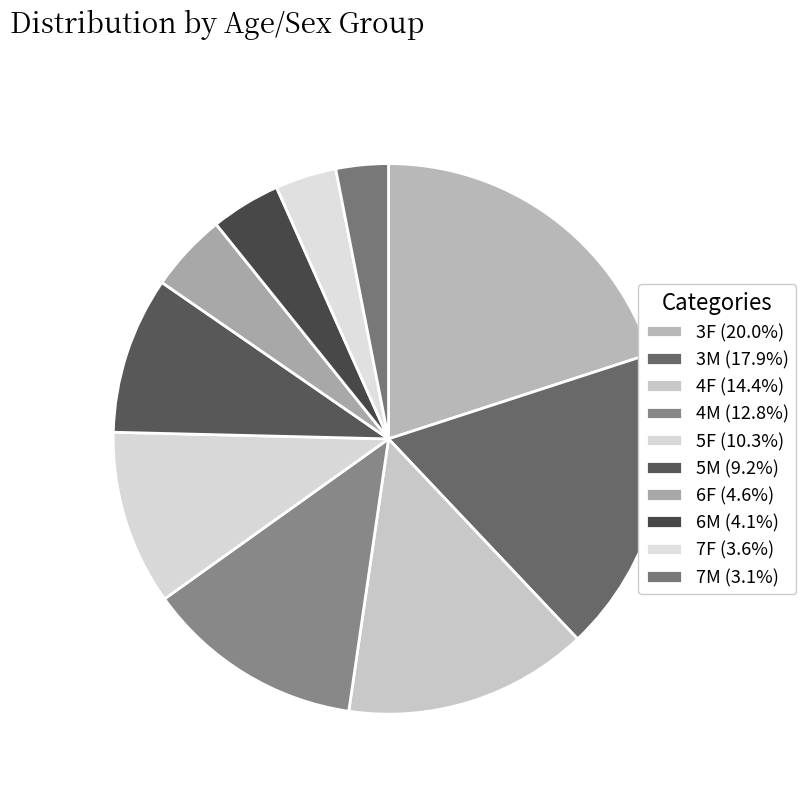

To the nearest percent, what is the average slice percentage?

10%